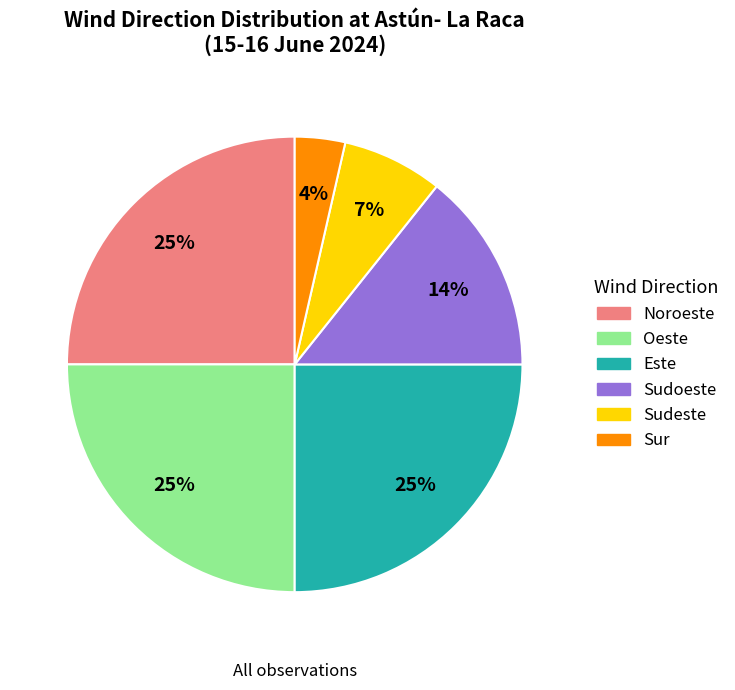

What percentage is the Este slice, to the nearest percent?

25%